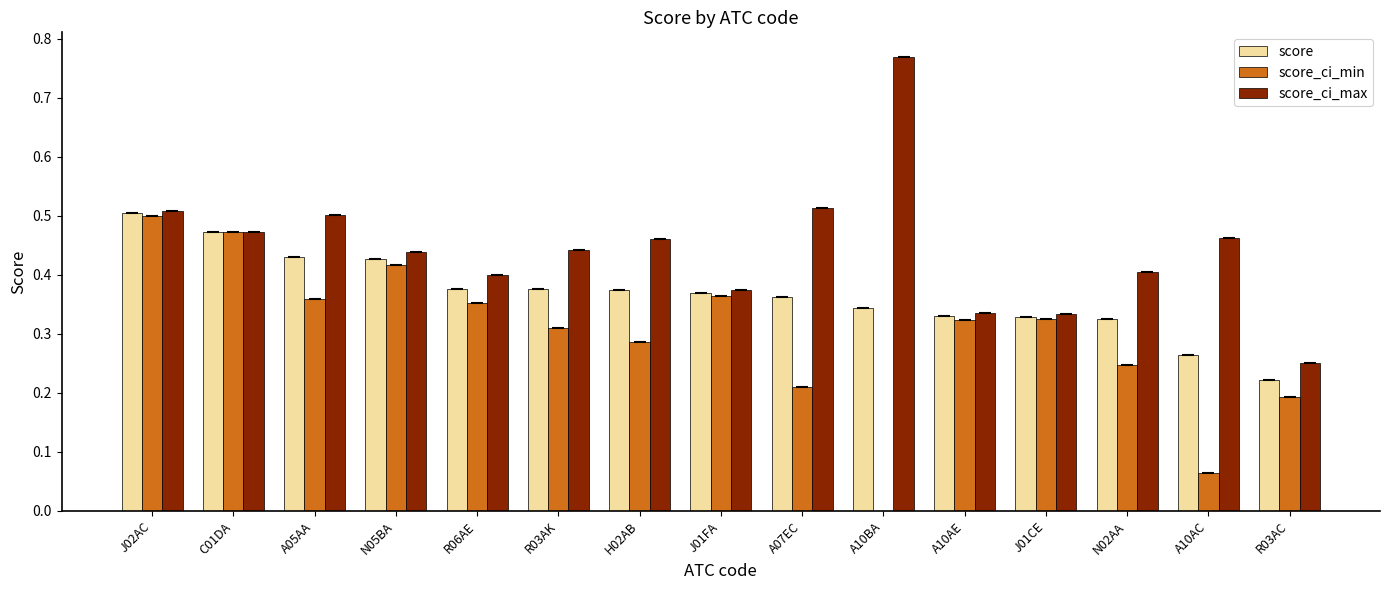

Reading left to right, list all the values displayed in this chart.

score: 0.5	0.5	0.4	0.4	0.4	0.4	0.4	0.4	0.4	0.3	0.3	0.3	0.3	0.3	0.2
score_ci_min: 0.5	0.5	0.4	0.4	0.4	0.3	0.3	0.4	0.2	-0.1	0.3	0.3	0.2	0.1	0.2
score_ci_max: 0.5	0.5	0.5	0.4	0.4	0.4	0.5	0.4	0.5	0.8	0.3	0.3	0.4	0.5	0.3